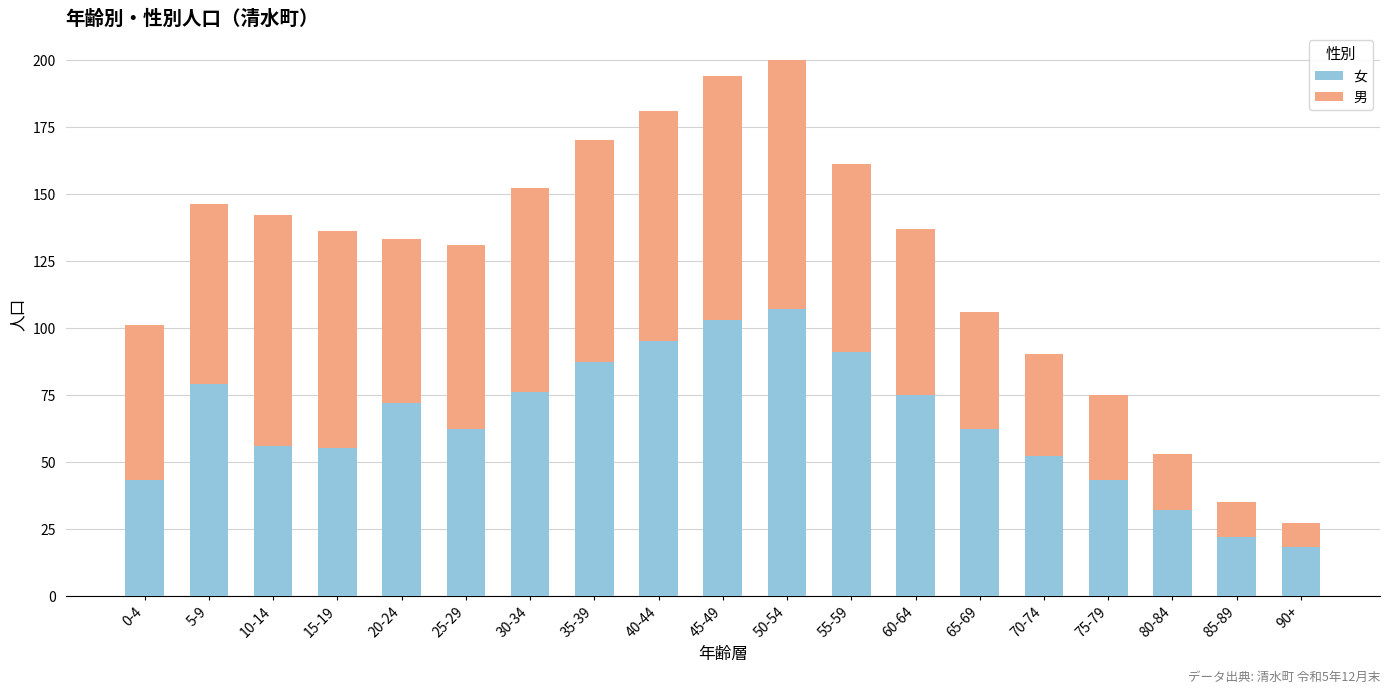

What is the difference between the maximum and minimum values in the 女 series?

89